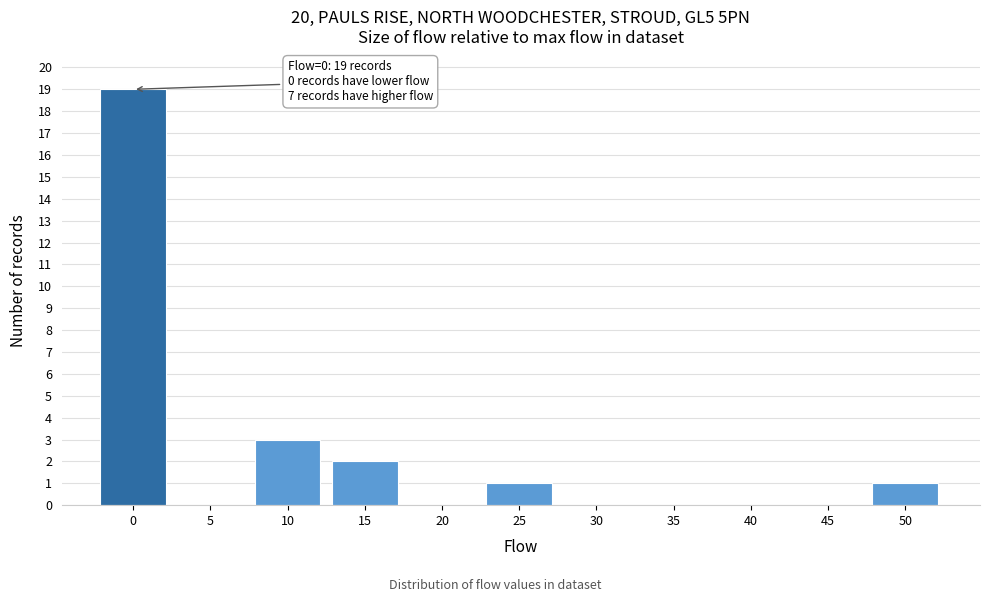

Reading left to right, transcribe all the data shown in this chart.

0=19	5=0	10=3	15=2	20=0	25=1	30=0	35=0	40=0	45=0	50=1